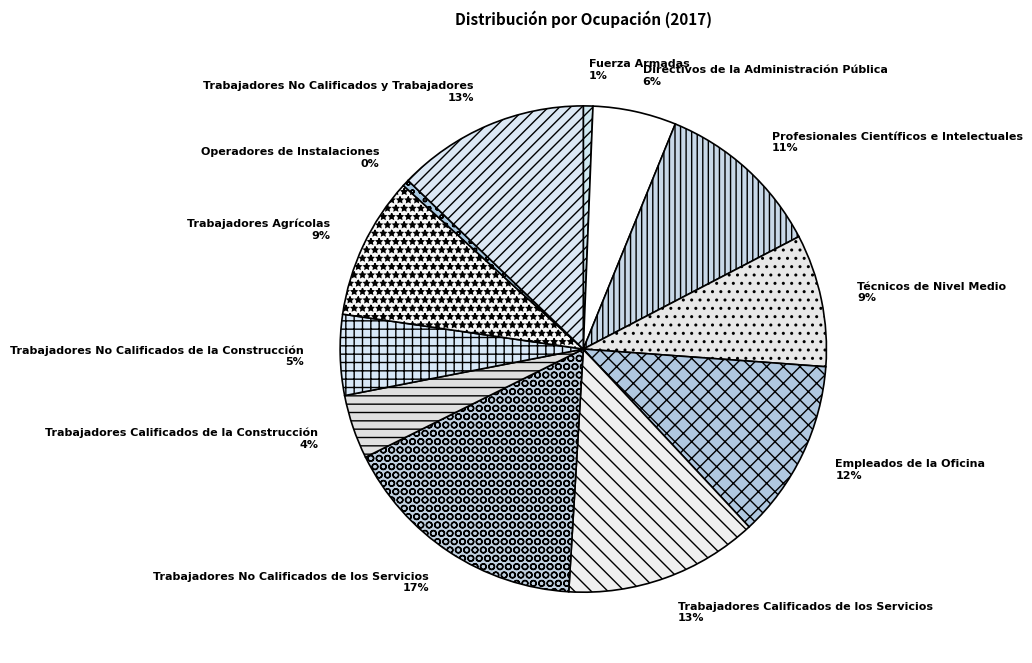

Which category has the biggest portion of the pie?

Trabajadores No Calificados de los Servicios